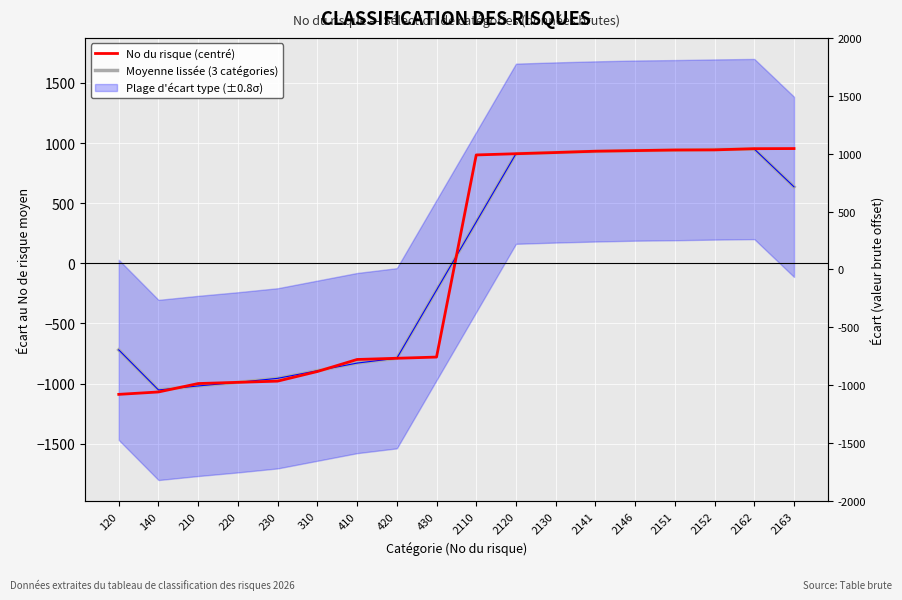

What is the value of the No du risque (centré) point at the 13th from the left?

931.8